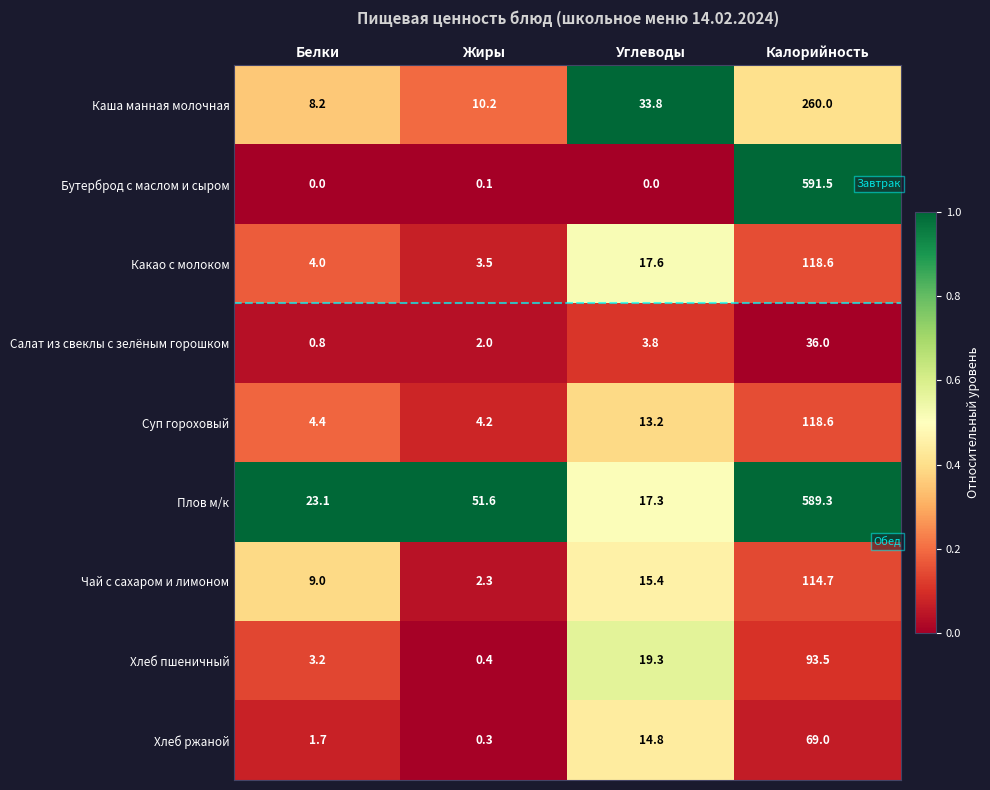

Between Белки and Углеводы, which series saw the biggest shift?

Каша манная молочная